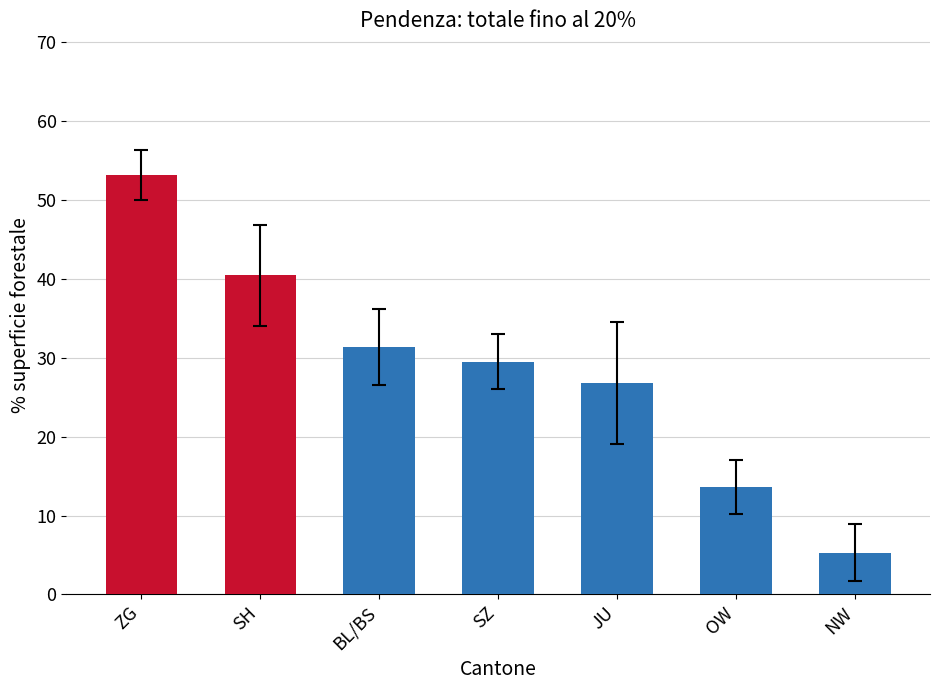

Rank the categories by value from lowest to highest.

NW, OW, JU, SZ, BL/BS, SH, ZG